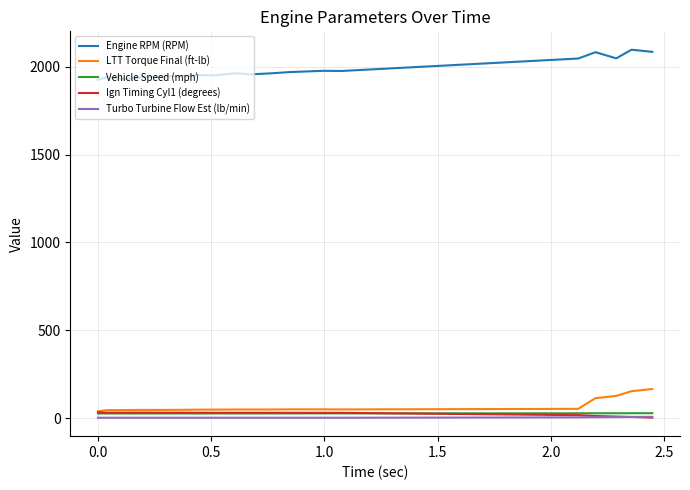

What are all the series names shown in the legend?

Engine RPM (RPM), LTT Torque Final (ft-lb), Vehicle Speed (mph), Ign Timing Cyl1 (degrees), Turbo Turbine Flow Est (lb/min)